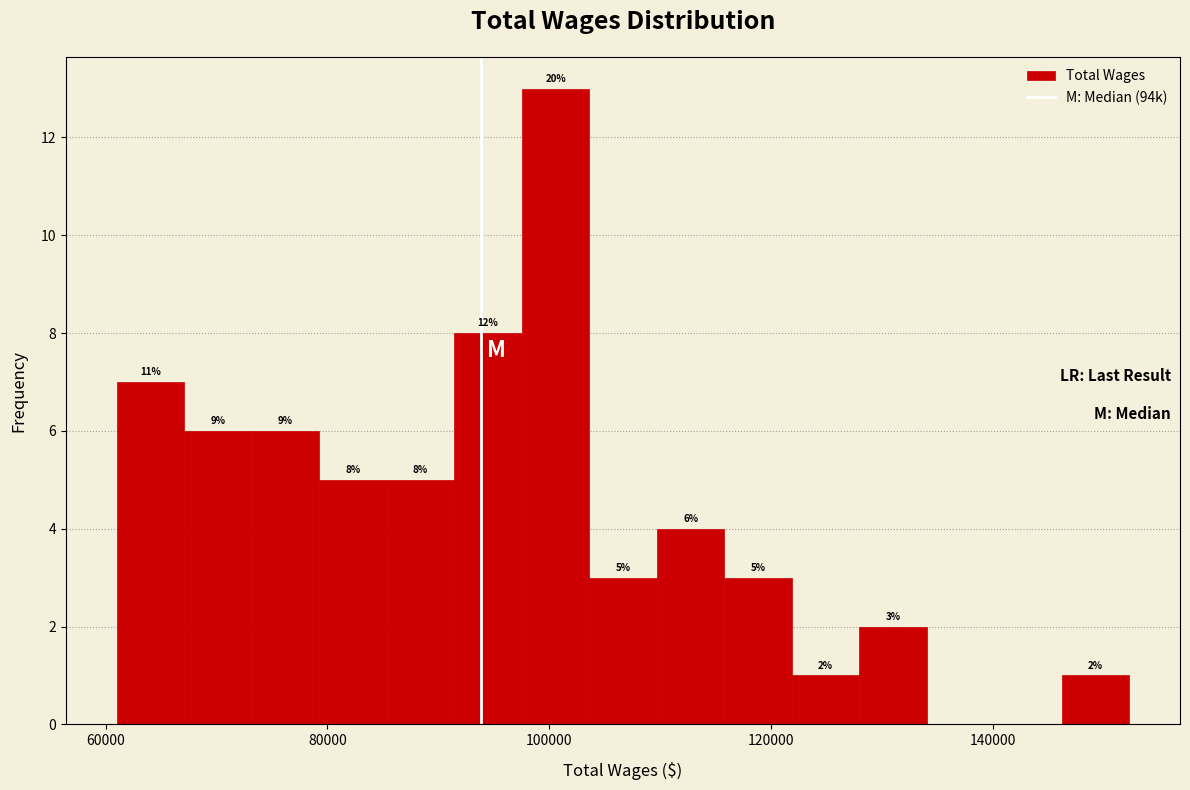

Read against the x-axis, roughly where is the centre of the tallest bar?

100000